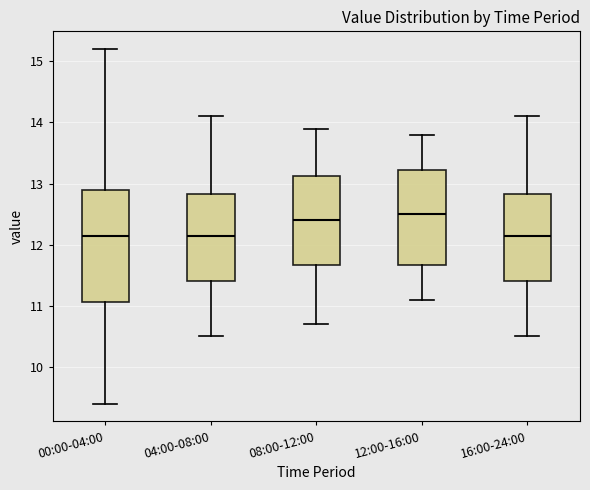

Where does the upper whisker of the box for 16:00-24:00 end on the y-axis? The values are not printed on the chart, so give them approximately, as read against the axis.

14.1